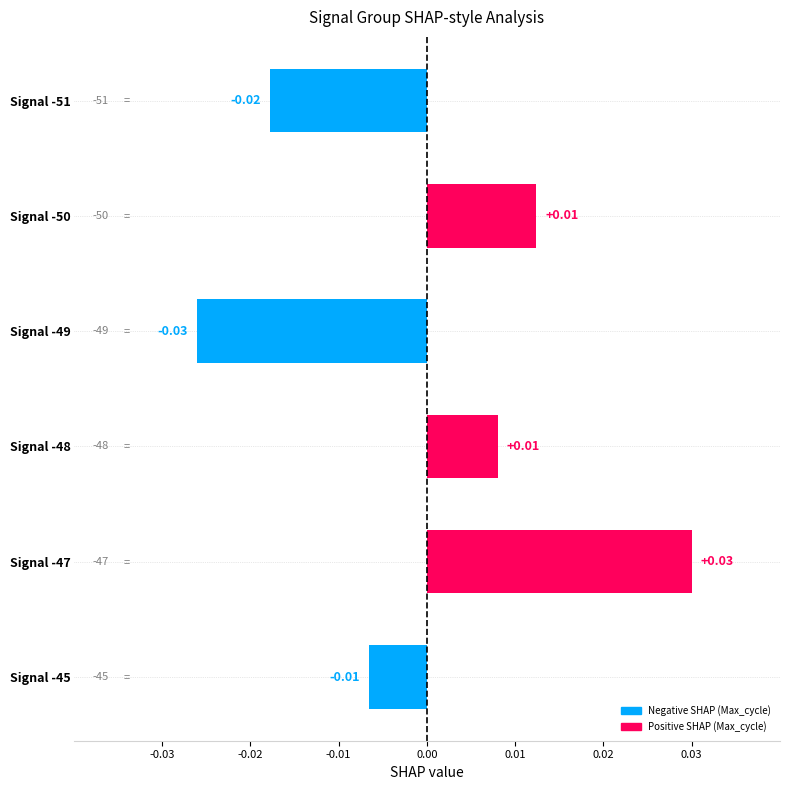

How many values are below 0?

3